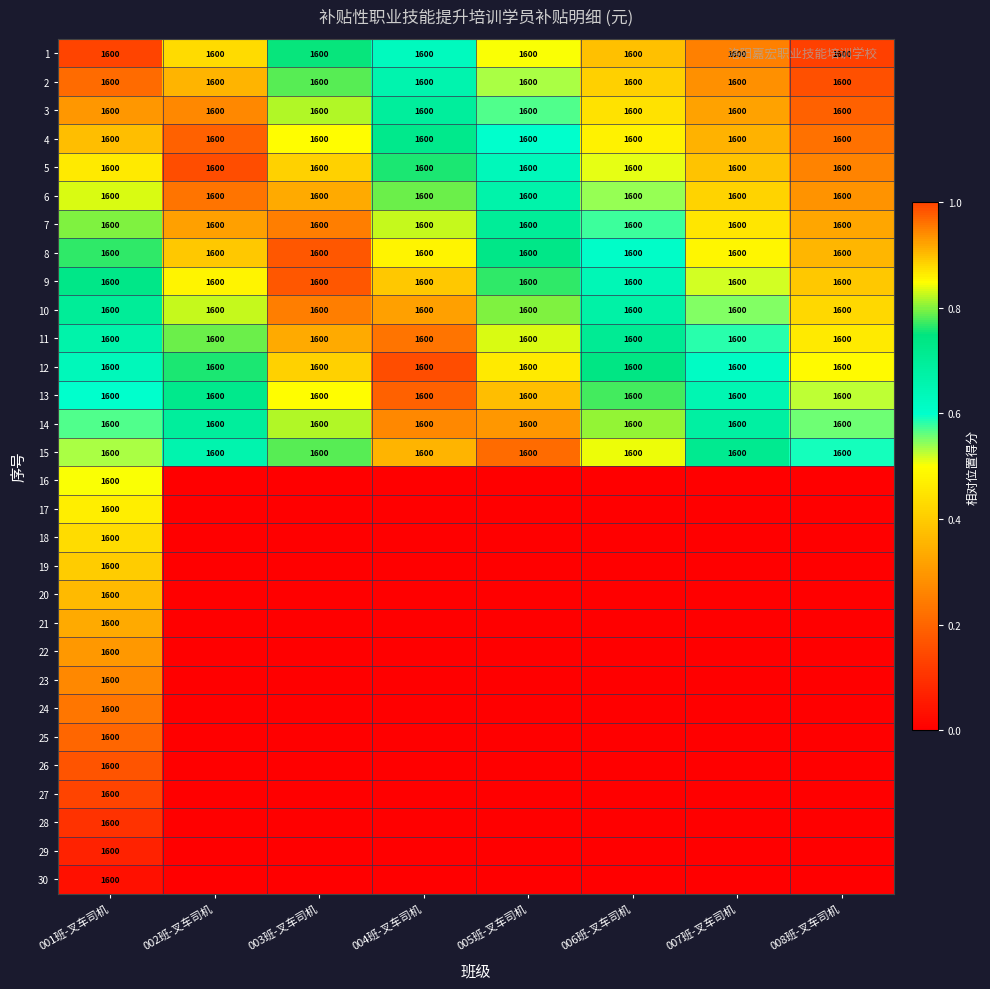

True or false: 6 has a value of 1600 at 005班-叉车司机.

True